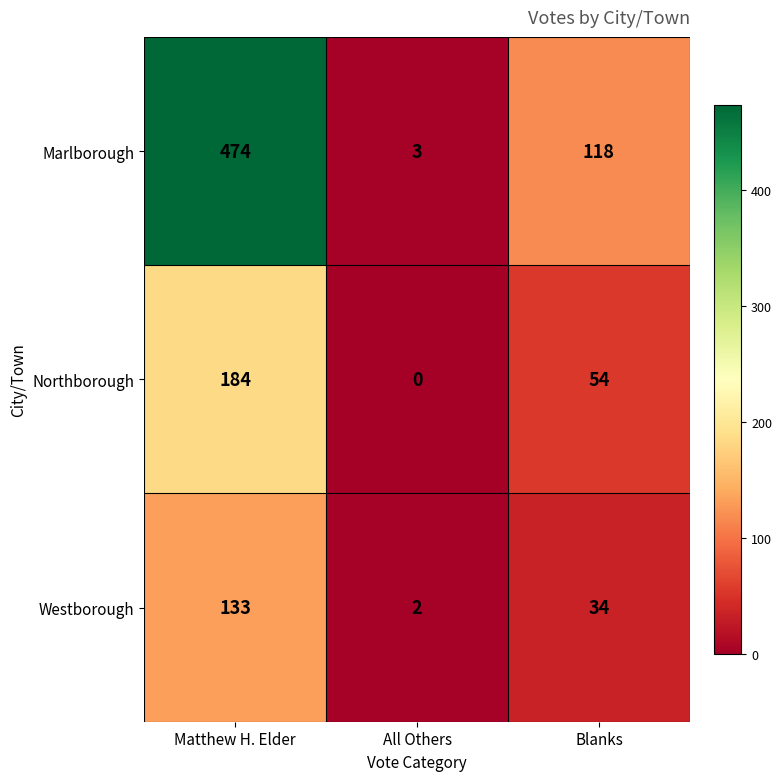

What is the total value across all series at Matthew H. Elder?

791